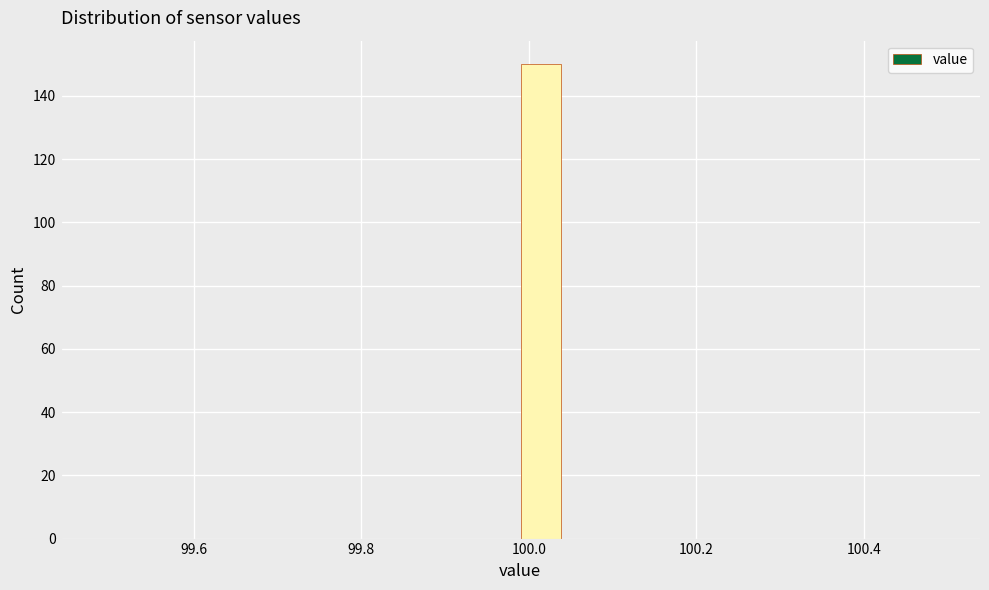

Around what value on the x-axis is the tallest bar? Give the approximate position of its centre, as read against the axis.

100.02